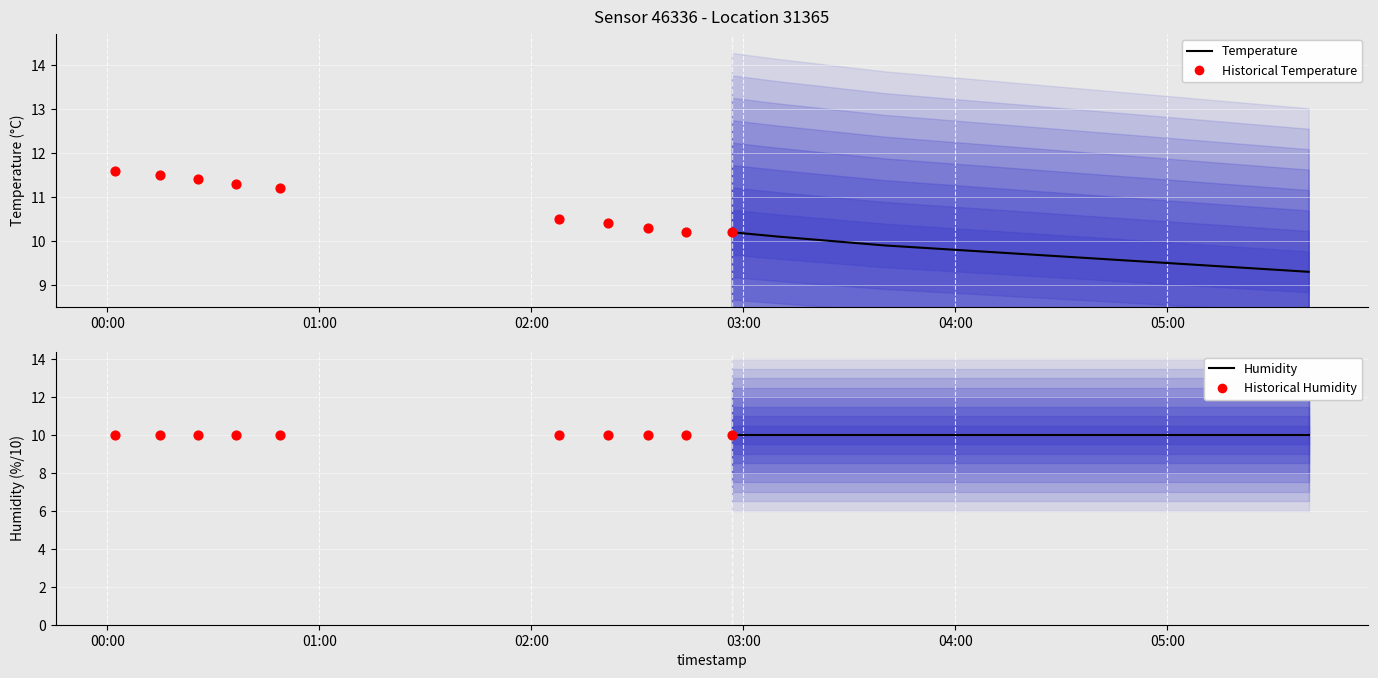

Which series has the largest total across all categories?

Historical Temperature